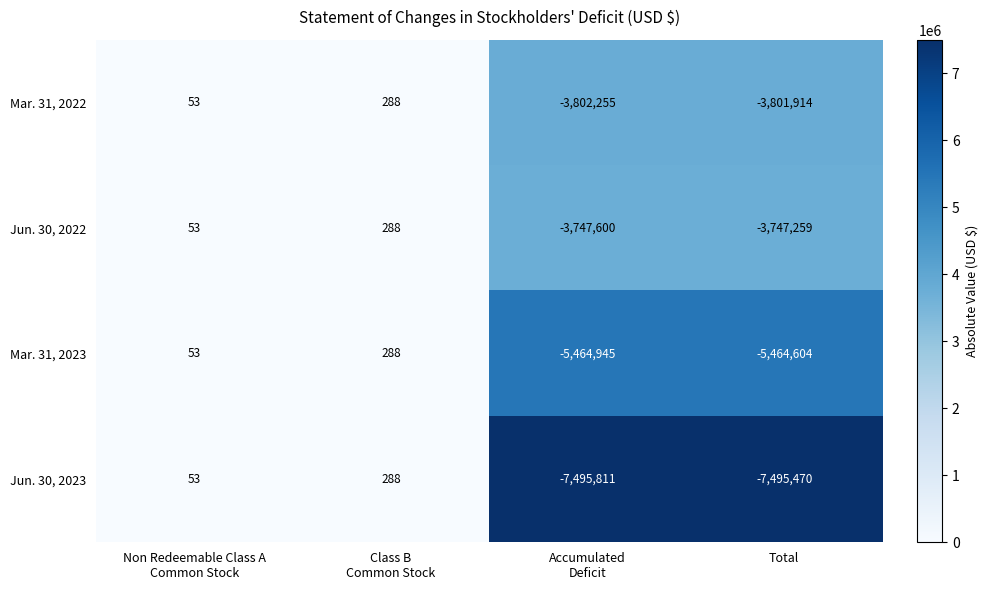

What is the average value of the Mar. 31, 2022 series?

-1900957